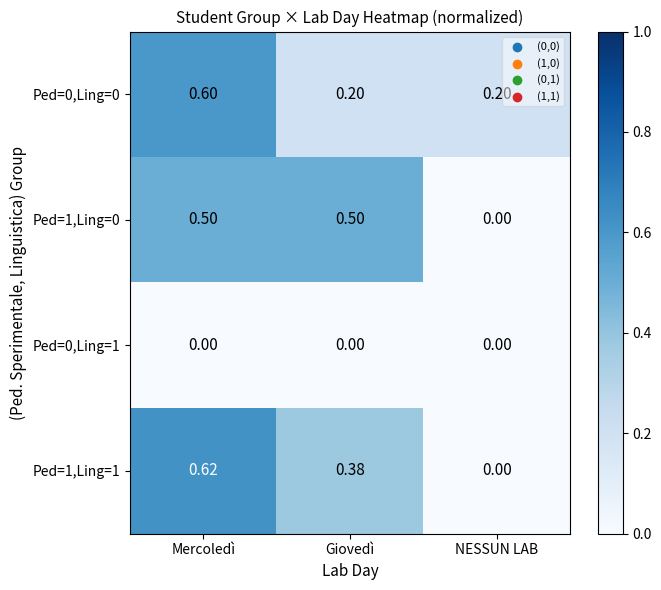

Where is Ped=1,Ling=0 nearest to the value 0?

NESSUN LAB